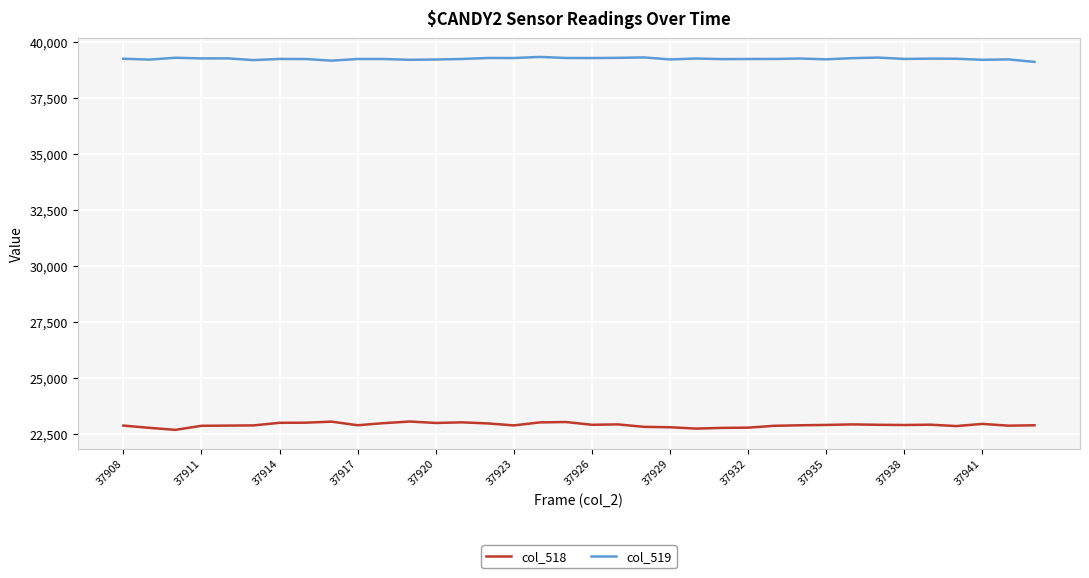

What are all the series names shown in the legend?

col_518, col_519